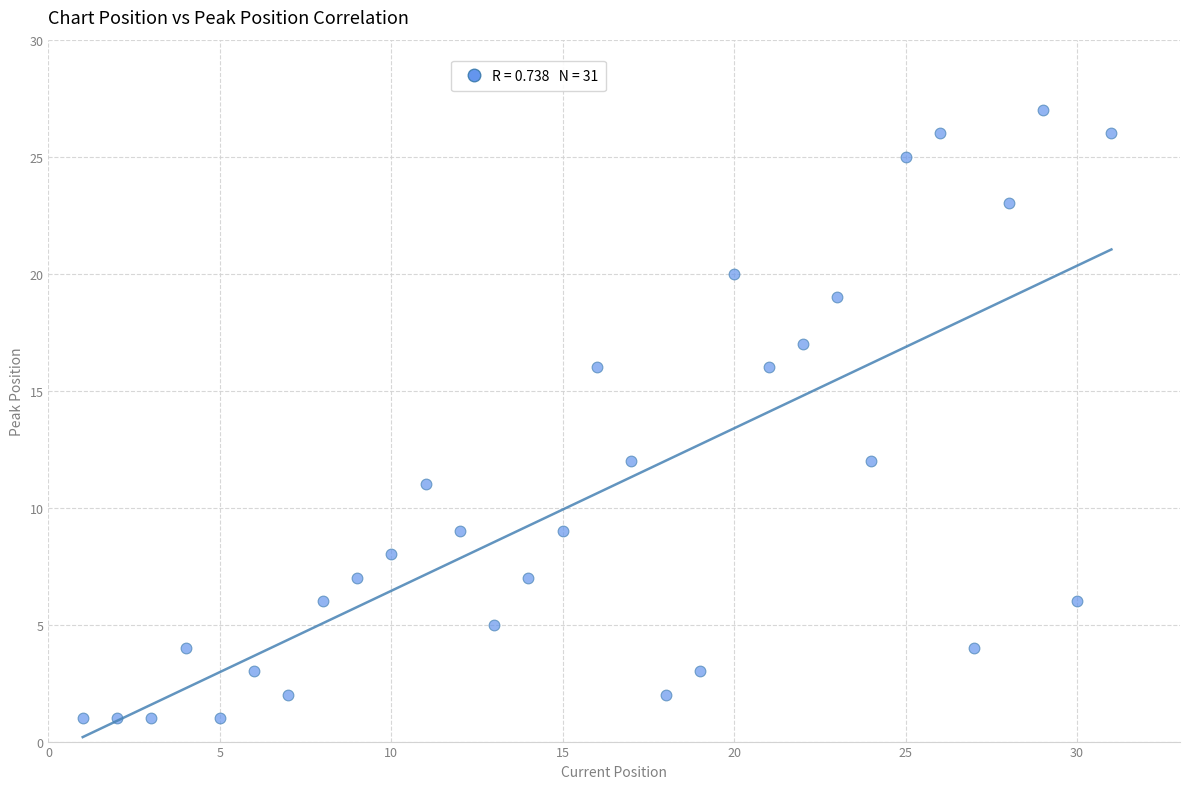

What is the range of Y values (max minus min)?

26